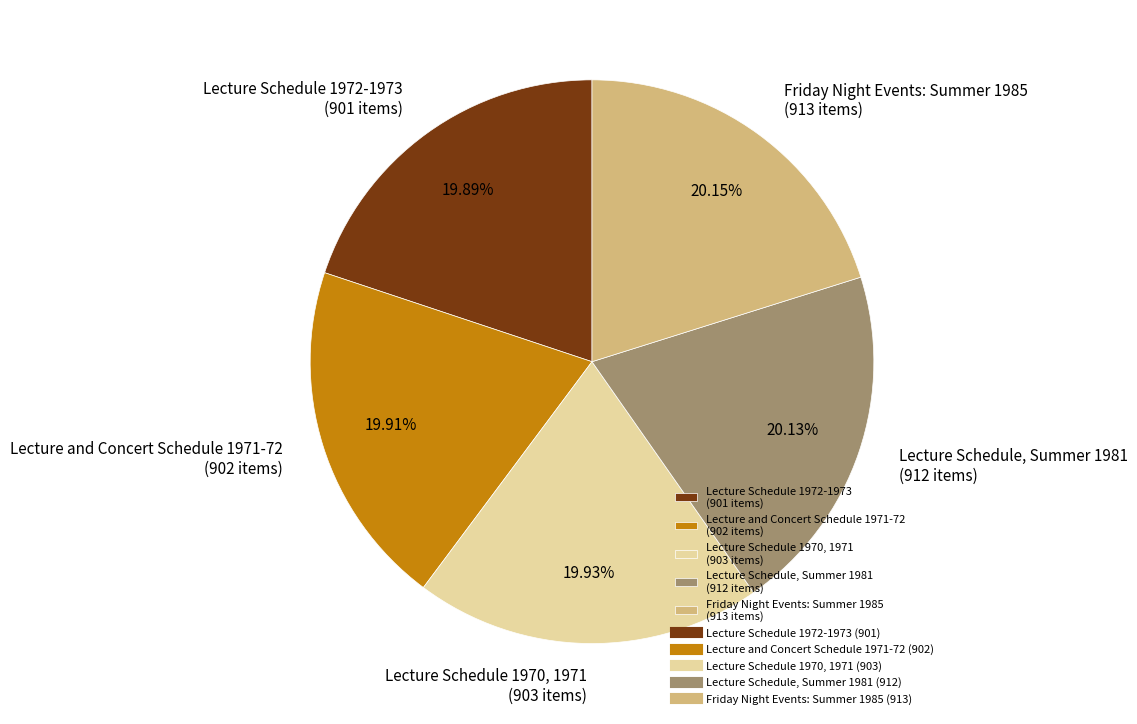

Does Lecture and Concert Schedule 1971-72 (902 items) represent more than half of the total?

No